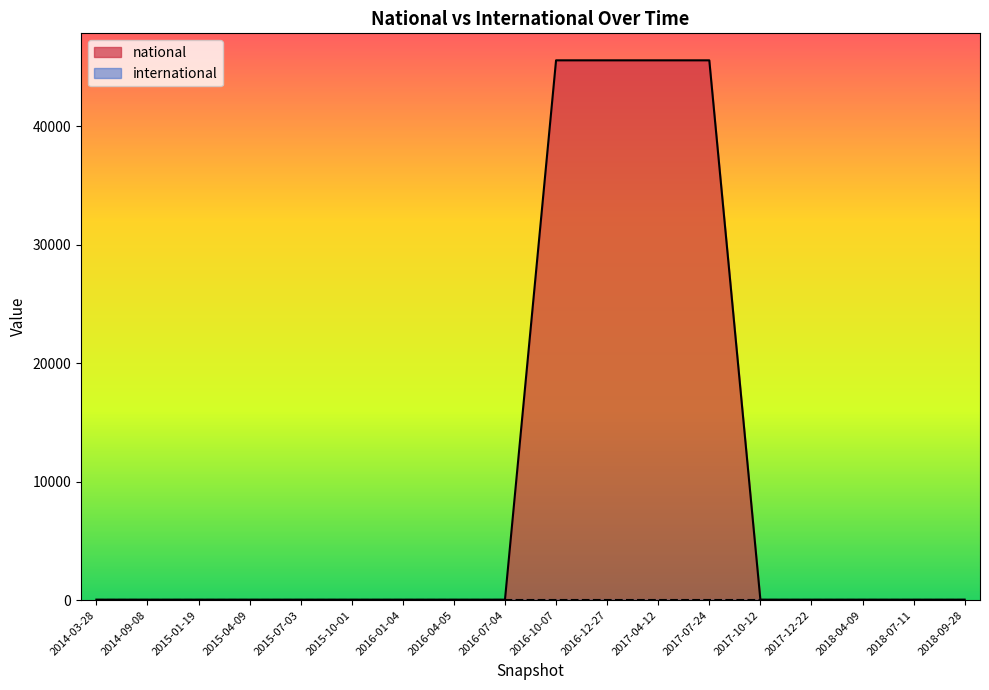

The value at 2017-10-12 is 44. True or false?

True